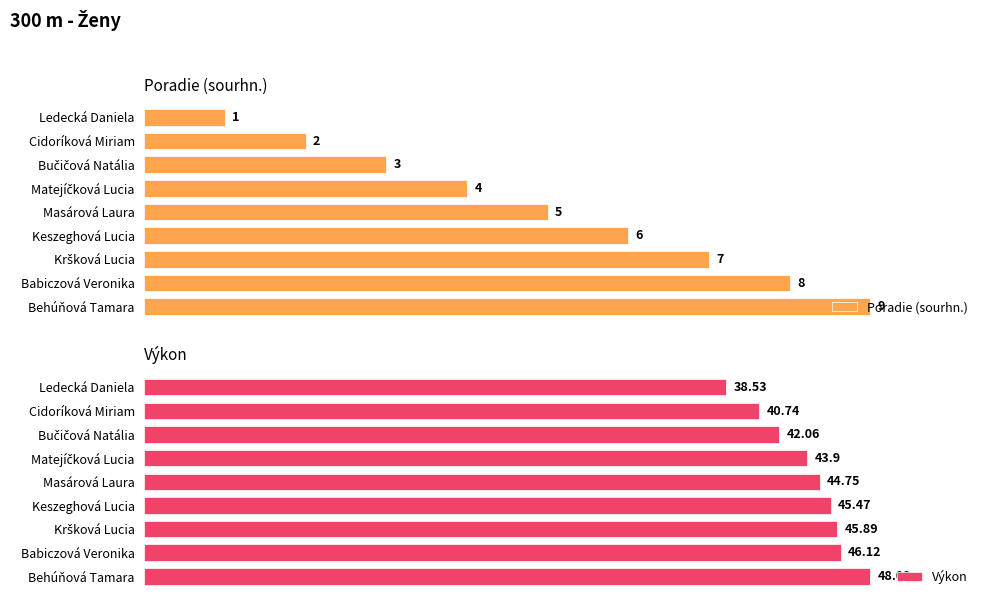

What is the difference between the maximum and minimum values in the Výkon series?

9.6